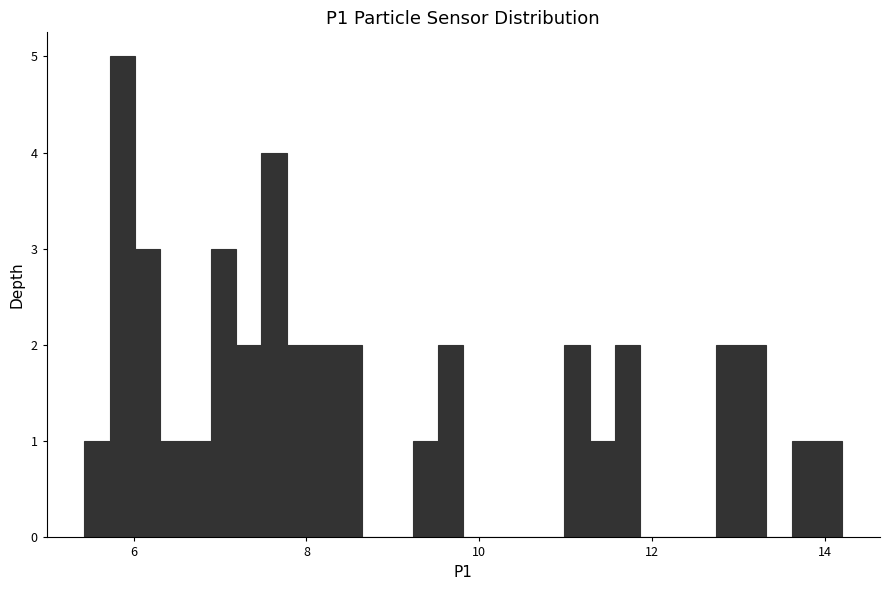

Around what value on the x-axis is the tallest bar? Give the approximate position of its centre, as read against the axis.

5.8